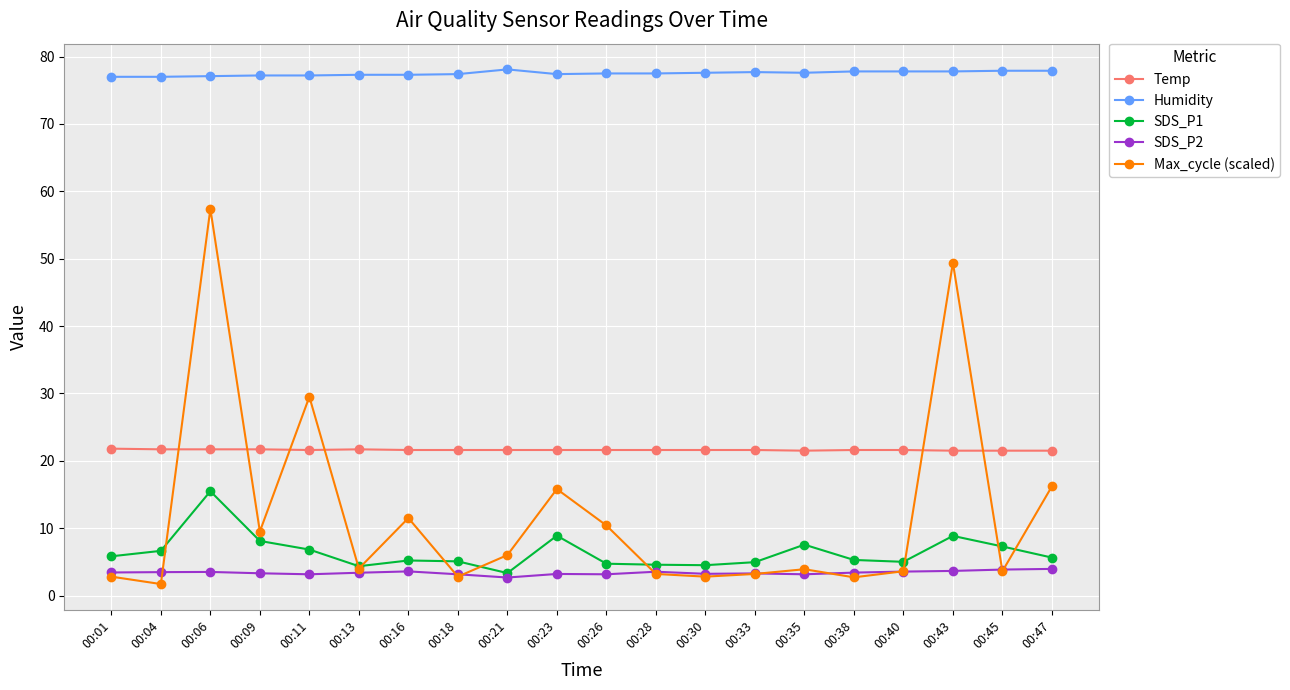

What is the difference between the maximum and minimum values in the Max_cycle (scaled) series?

55.7